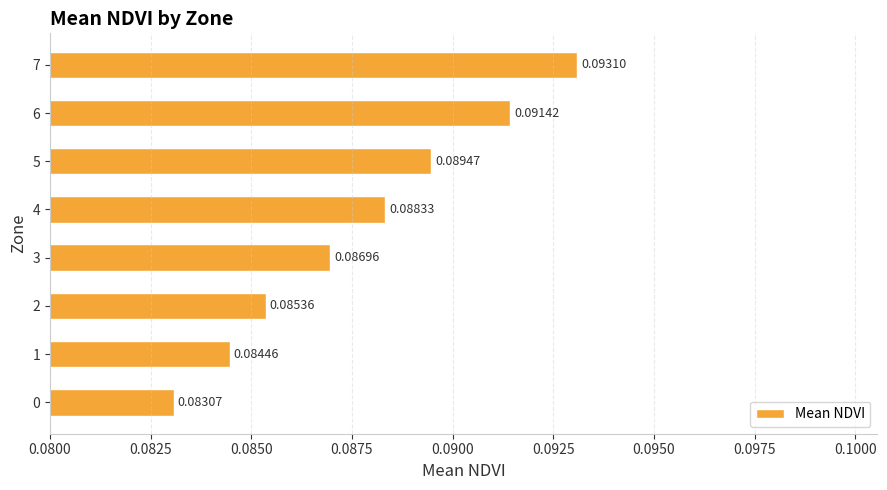

List the labels in order of value, smallest first.

0, 1, 2, 3, 4, 5, 6, 7